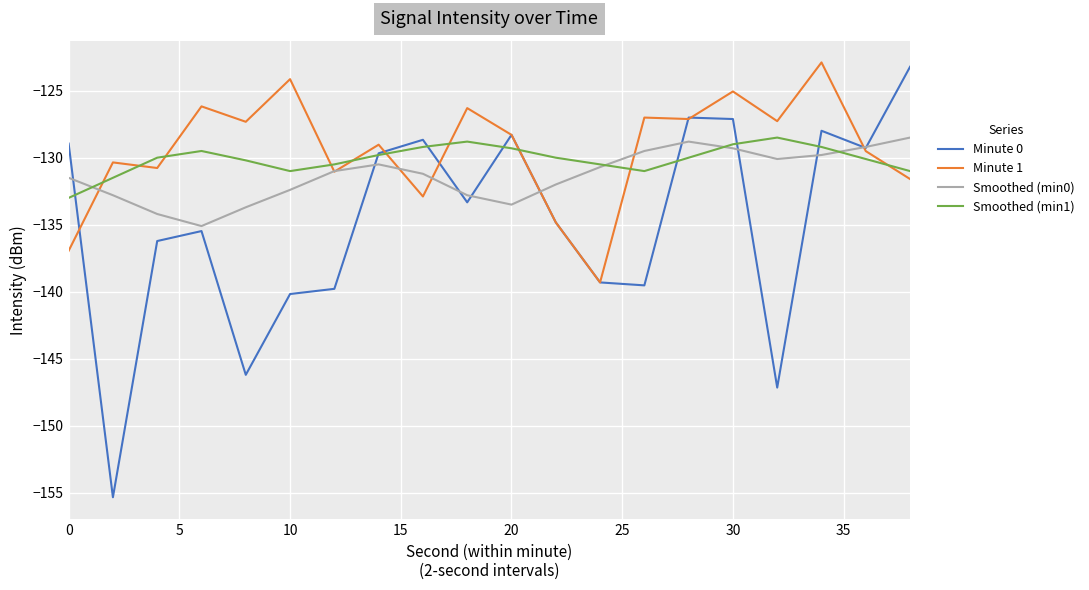

In Minute 1, how many points are higher than both neighbors (excluding endpoints)?

8